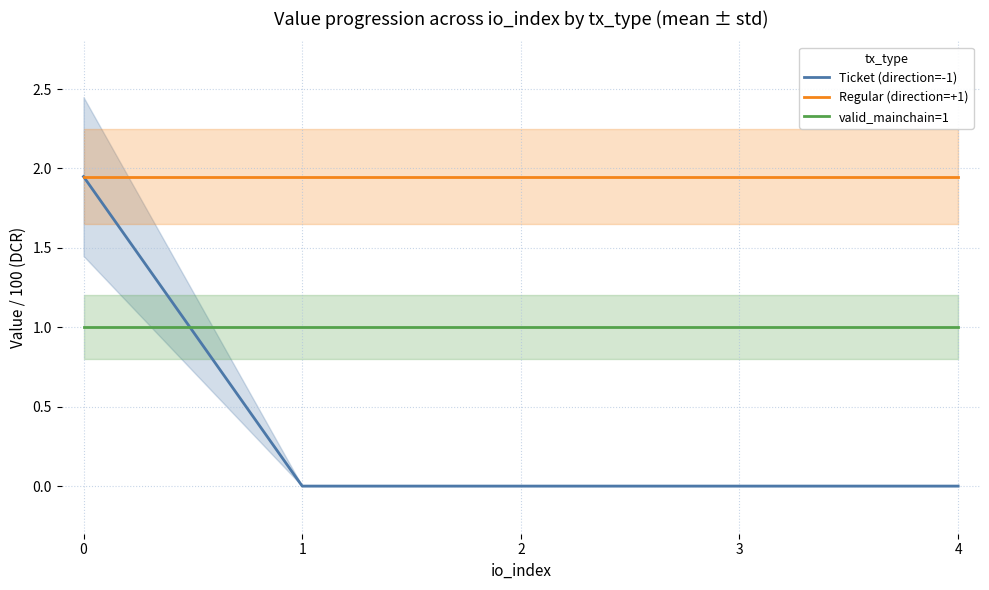

Does the chart display data point markers on the line(s)?

No